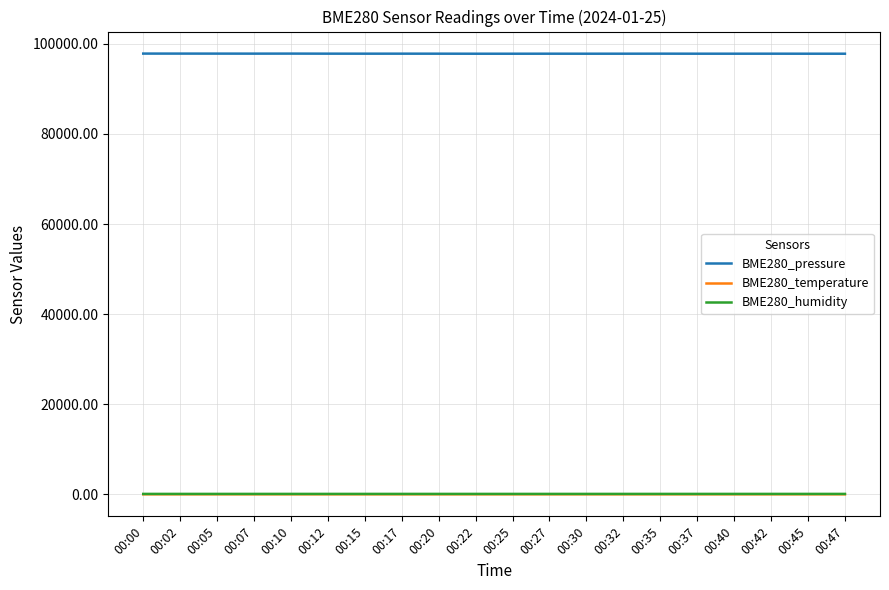

True or false: BME280_pressure and BME280_temperature cross at least once.

False